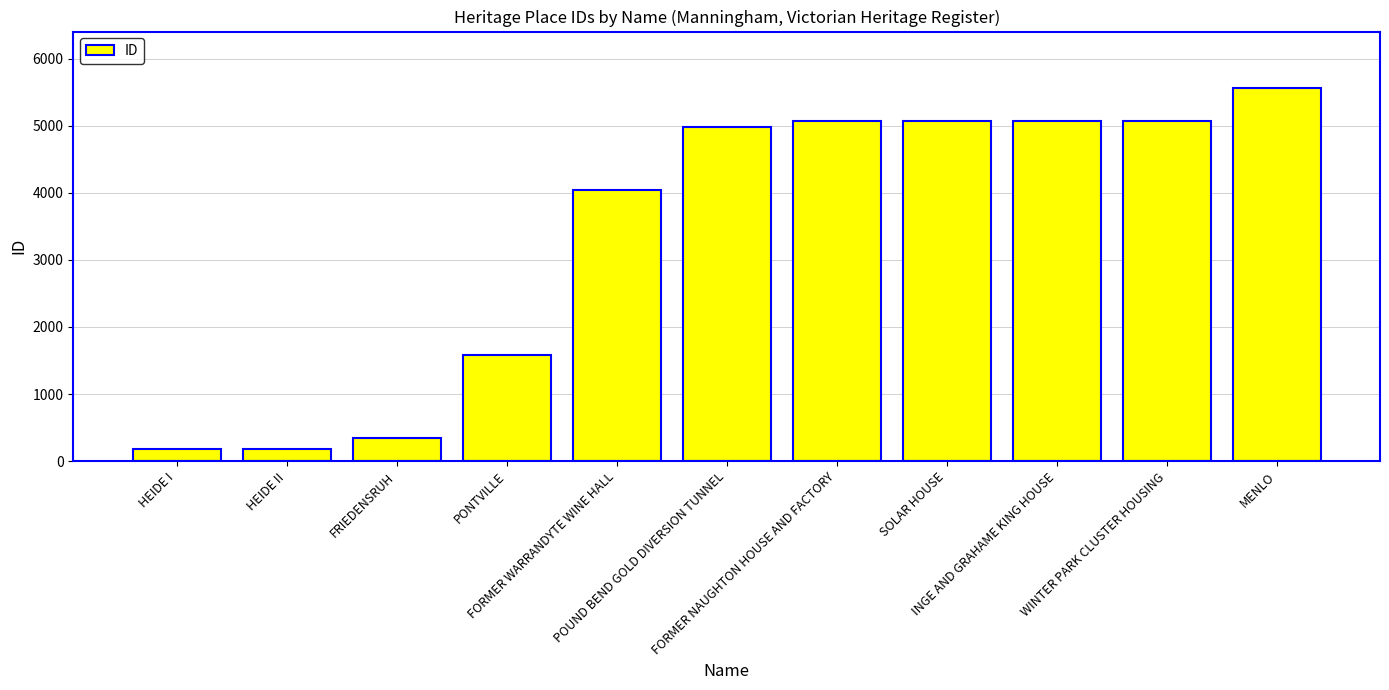

What is the sum of all values?

37166